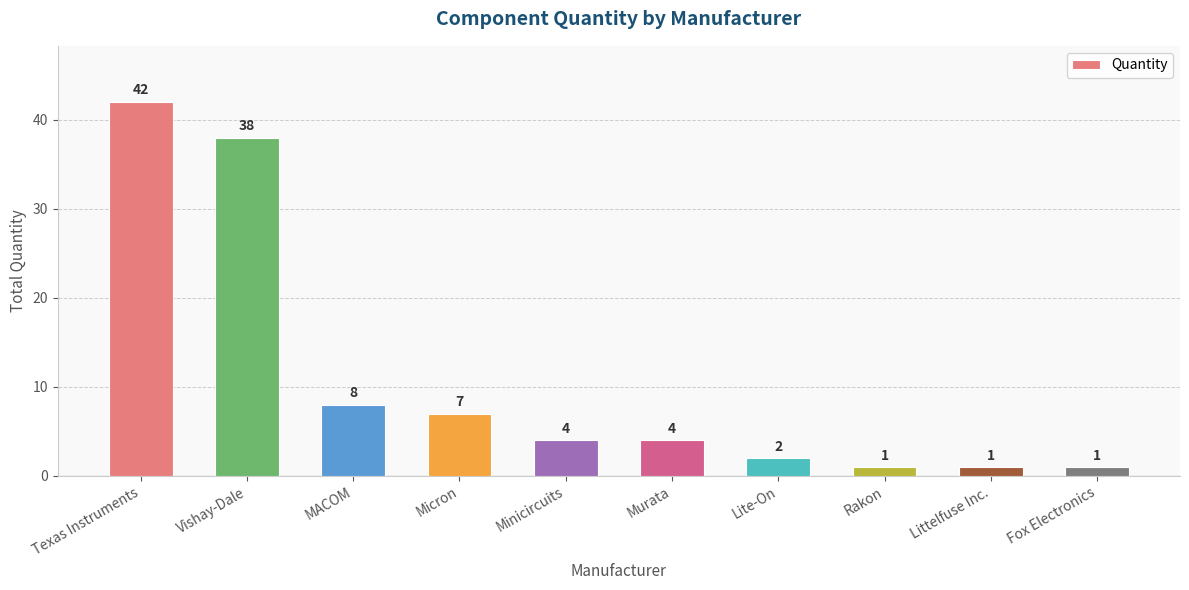

What is the approximate value at MACOM, to the nearest 5?

10